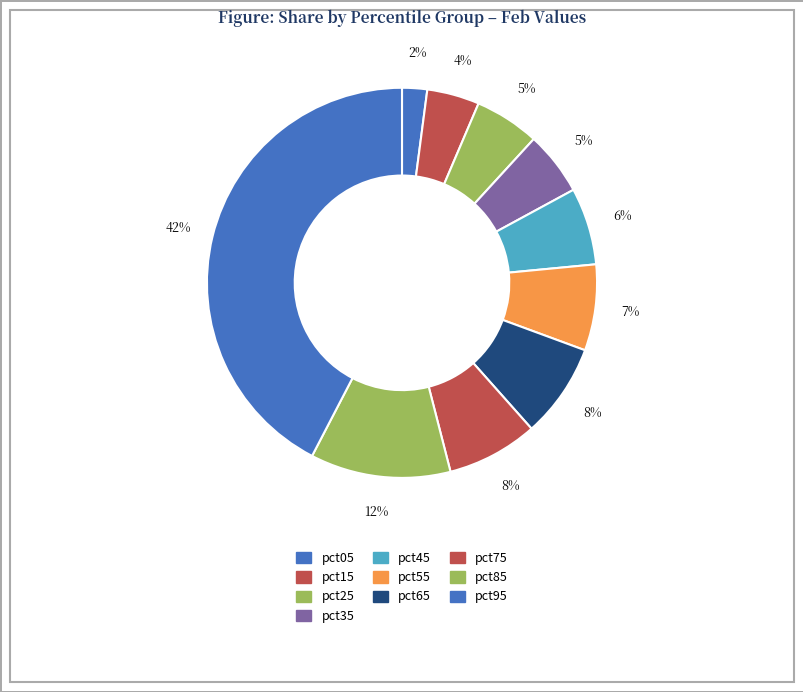

Between pct05 and pct45, which is larger?

pct45